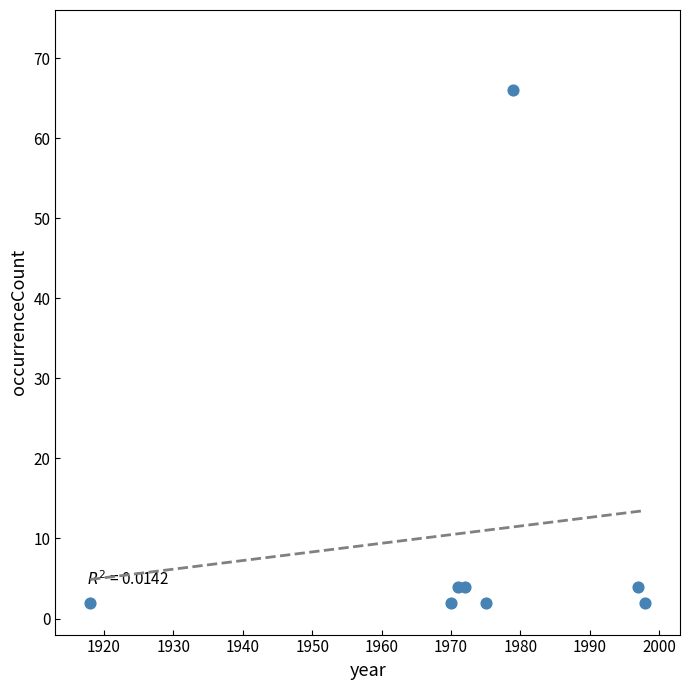

What is the range of X values (max minus min)?

80